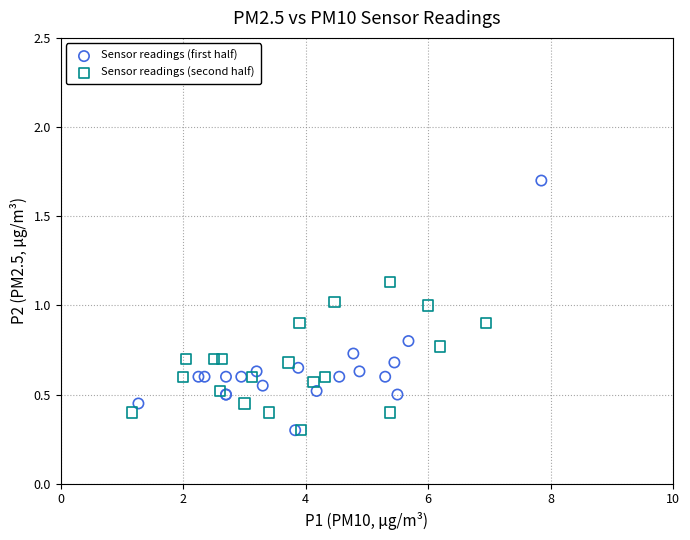

Which series has the largest Y range (max minus min)?

Sensor readings (first half)